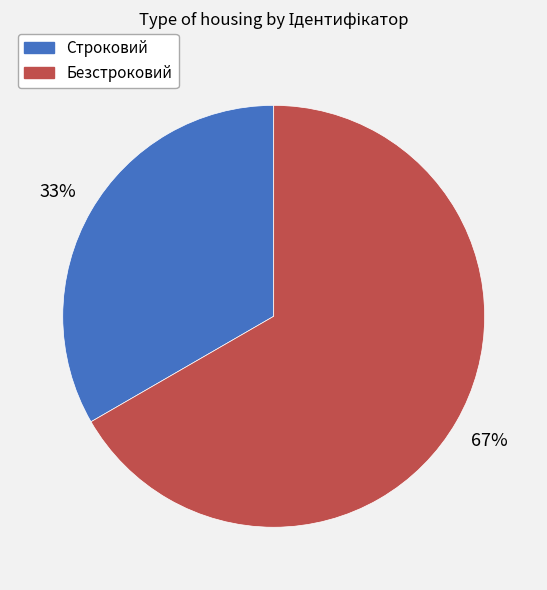

Between Безстроковий and Строковий, which is larger?

Безстроковий